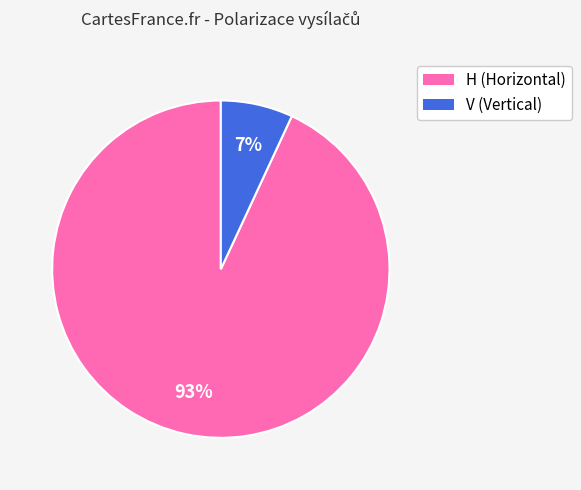

Is the sum of V and H greater than half?

Yes